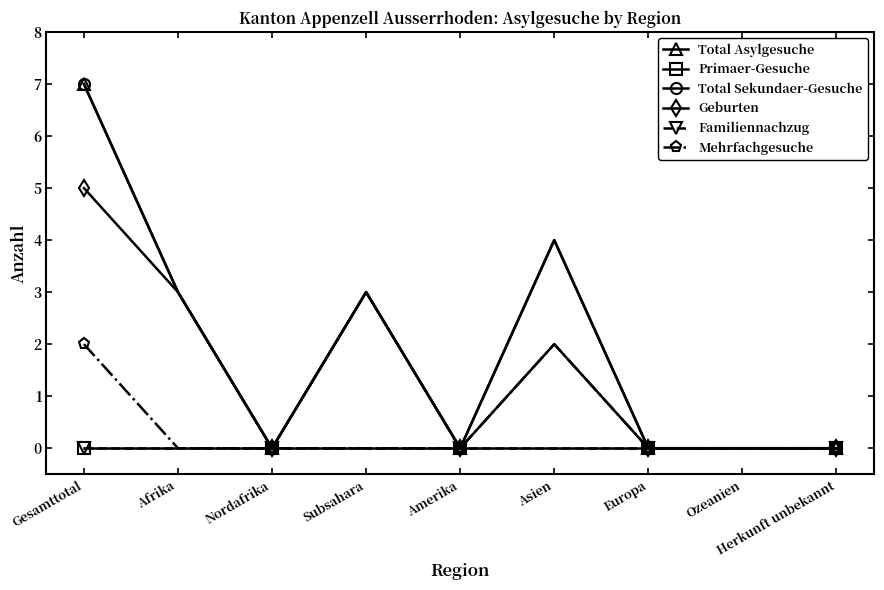

Does the chart have visible grid lines?

No